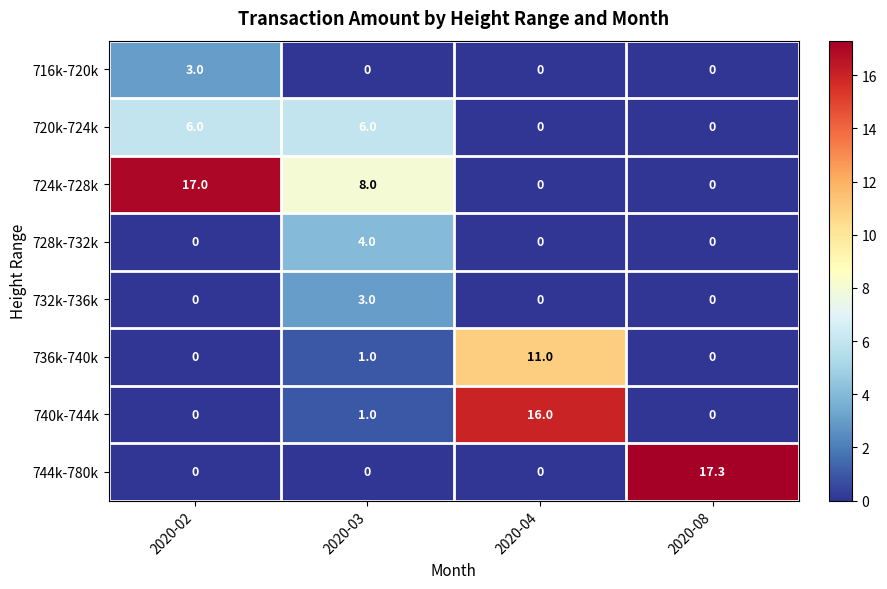

Which series has the widest spread of values?

744k-780k